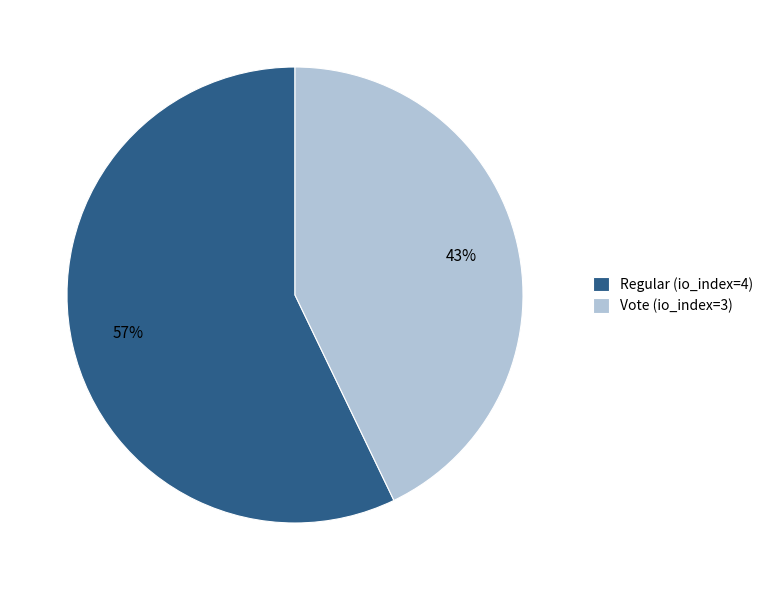

Between Vote (io_index=3) and Regular (io_index=4), which is larger?

Regular (io_index=4)